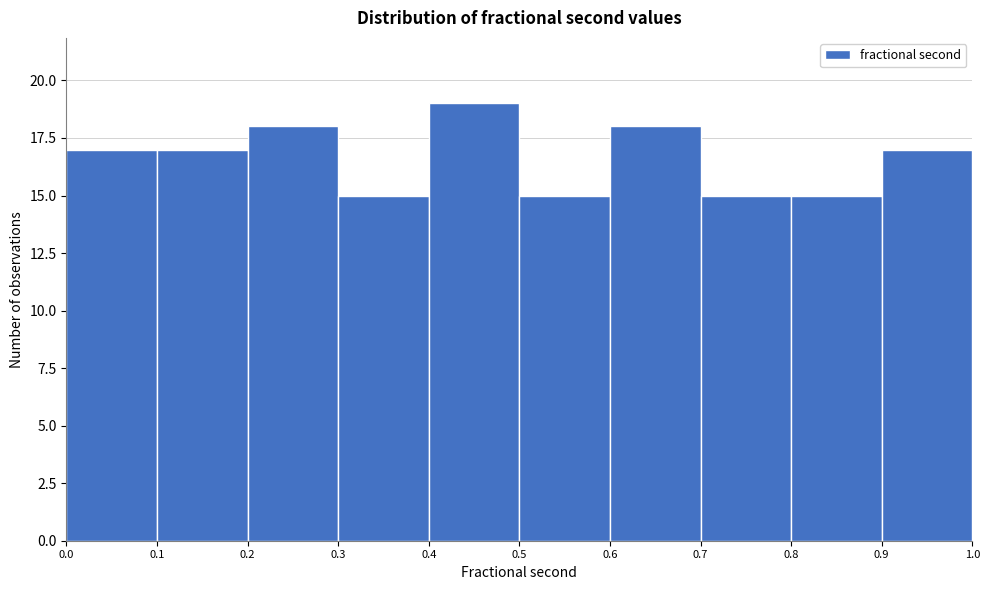

How tall is the bar that spans 0.0 to 0.1 on the x-axis? The values are not printed on the chart, so give them approximately, as read against the axis.

17